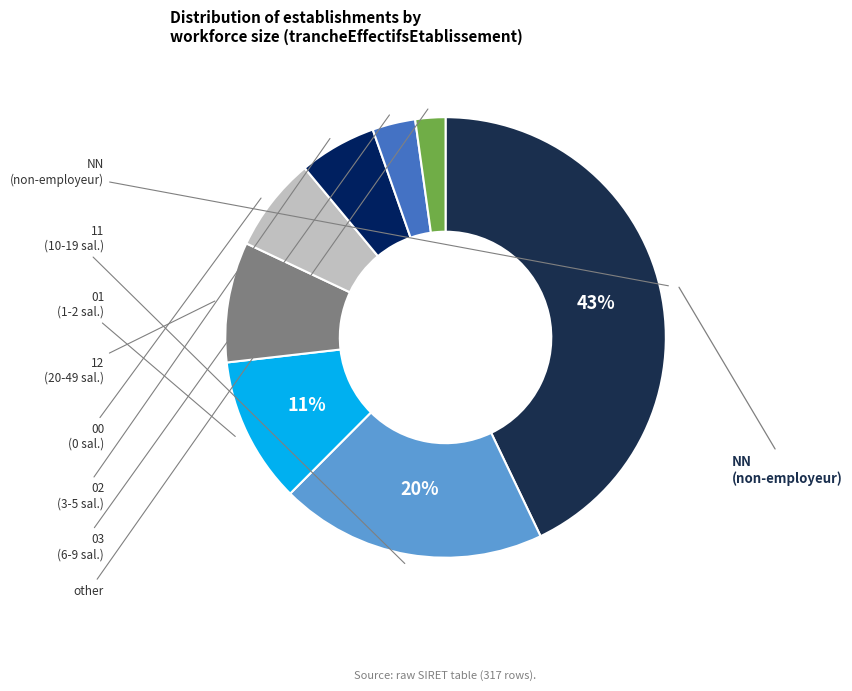

How many segments does this pie chart have?

8